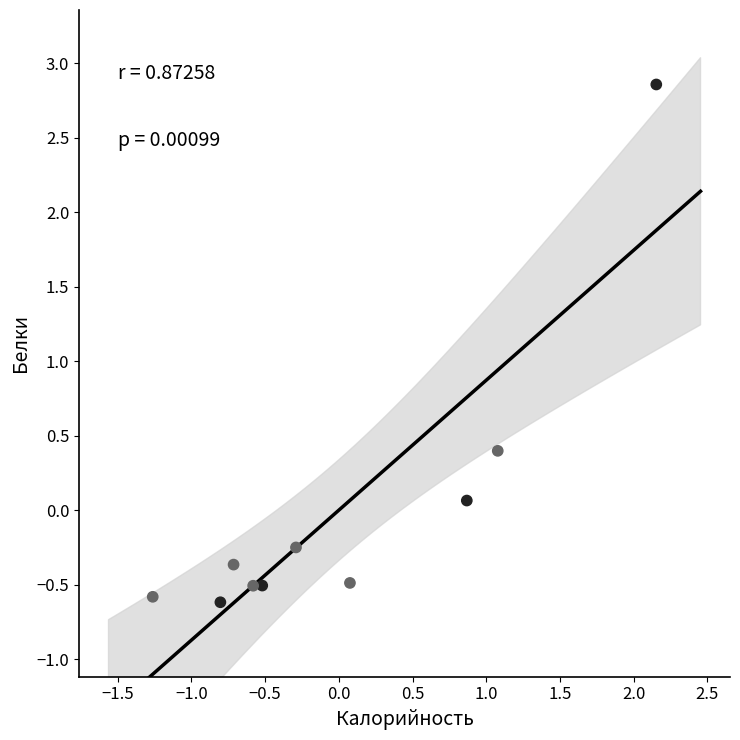

What is the range of Y values (max minus min)?

3.5